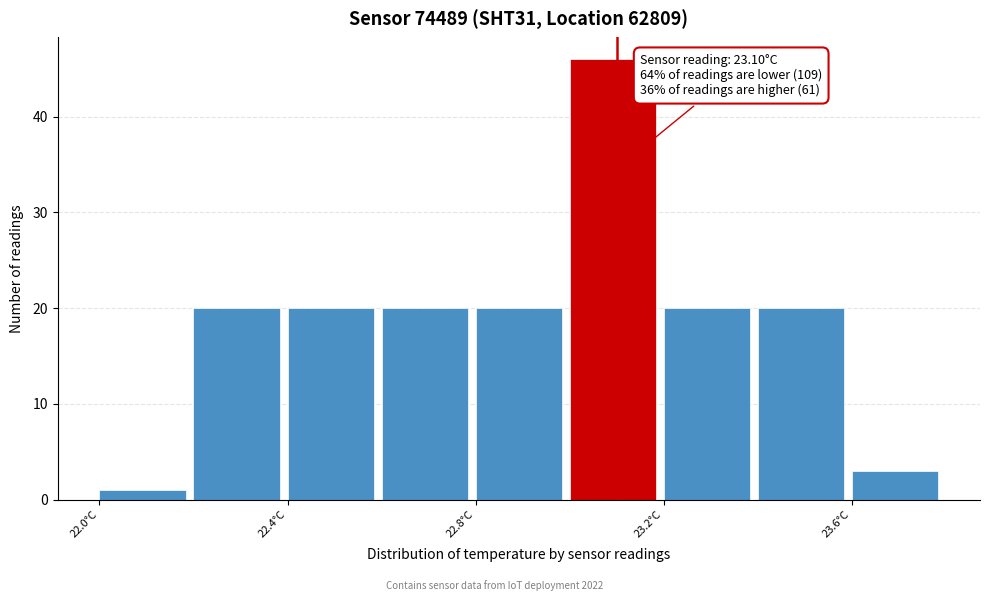

Which range on the x-axis has the tallest bar?

23.0 to 23.2